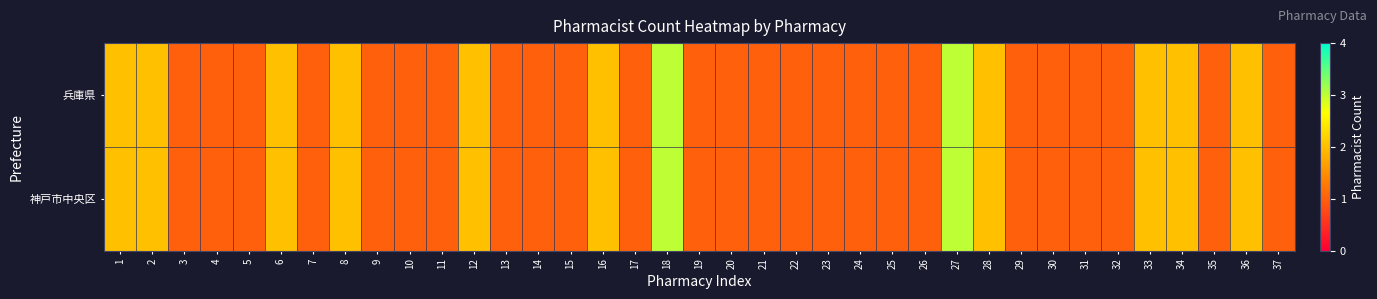

What is the total value across all series at 5?

2